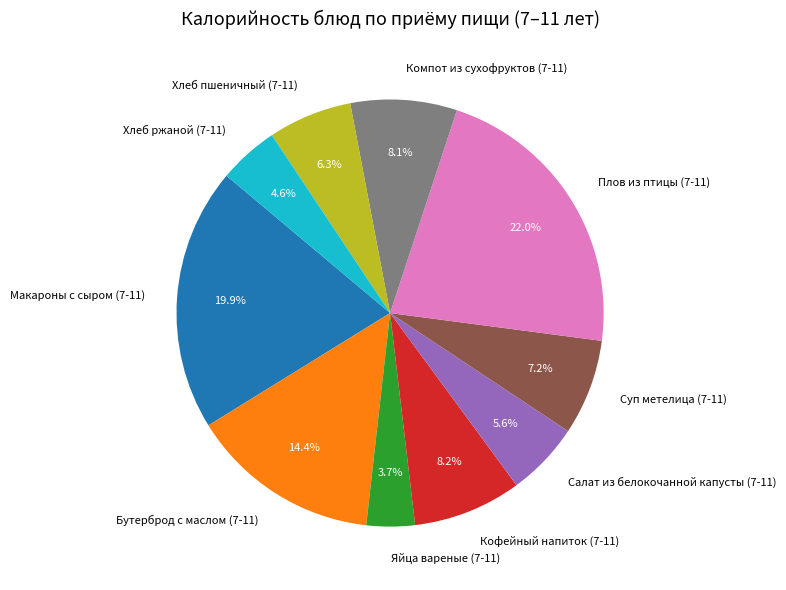

How many slices are in this pie chart?

10